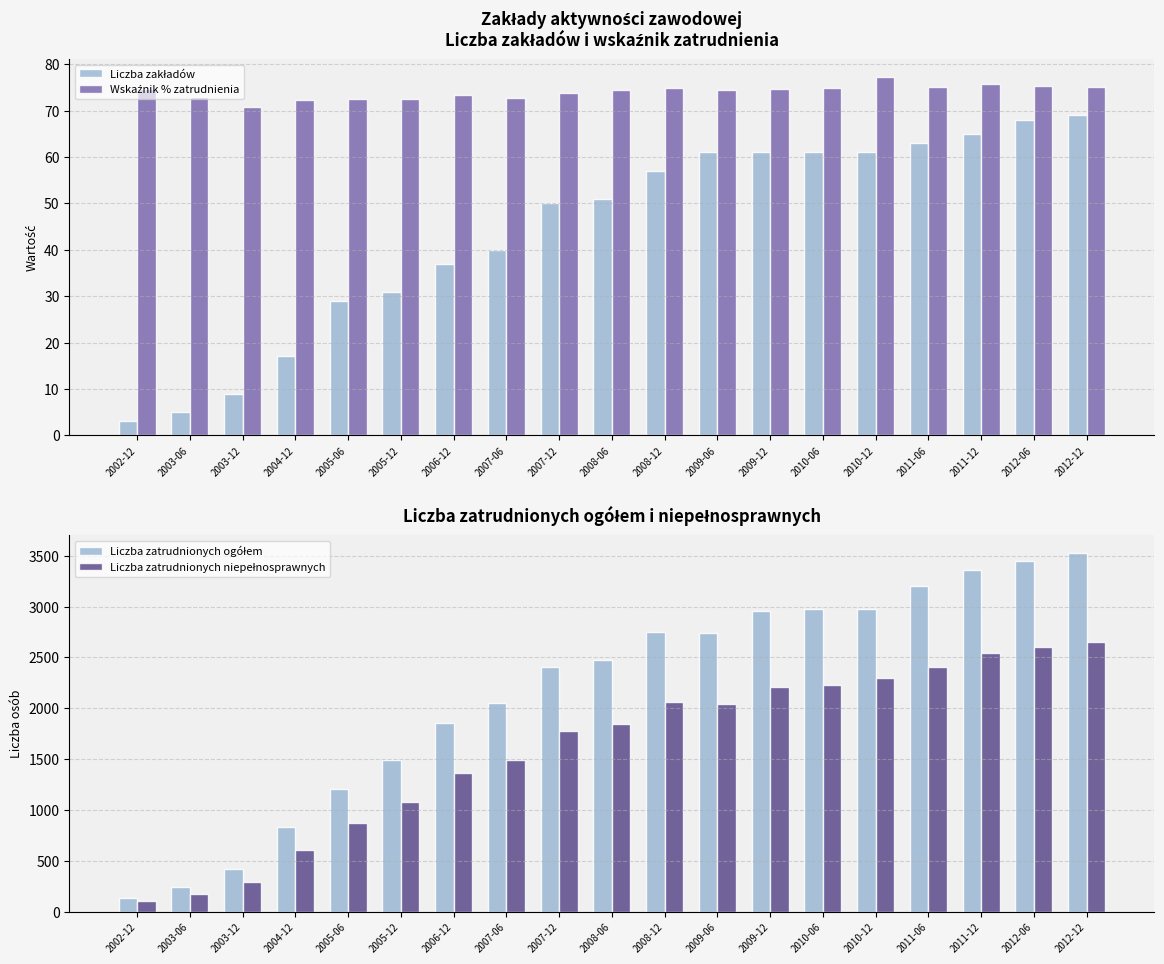

What is the spread (max minus min) of values at 2005-06?

1175.0